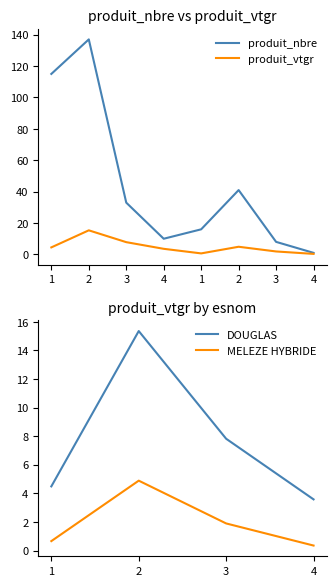

What value does the DOUGLAS series have at 1?

4.5